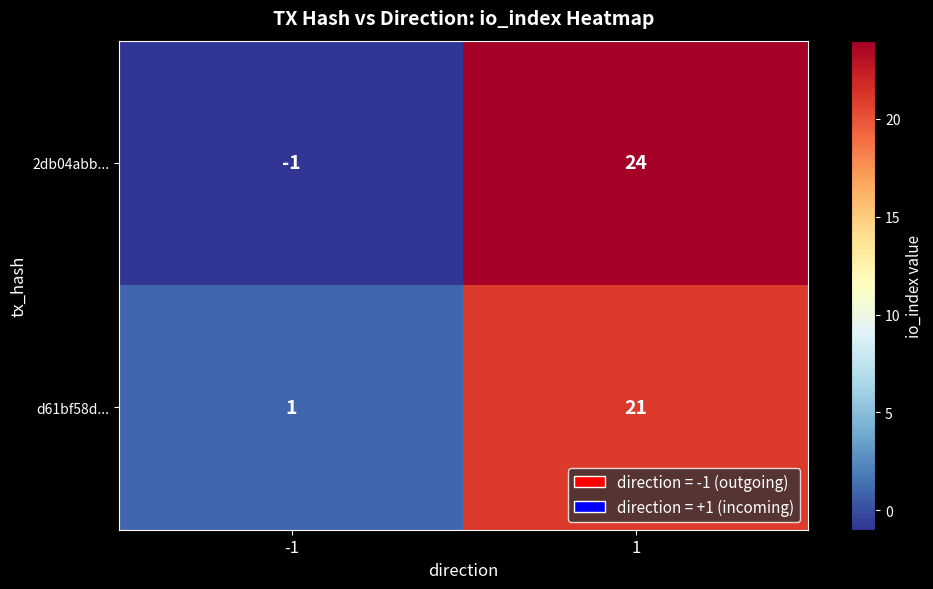

What is the highest value of the d61bf58d... series?

21